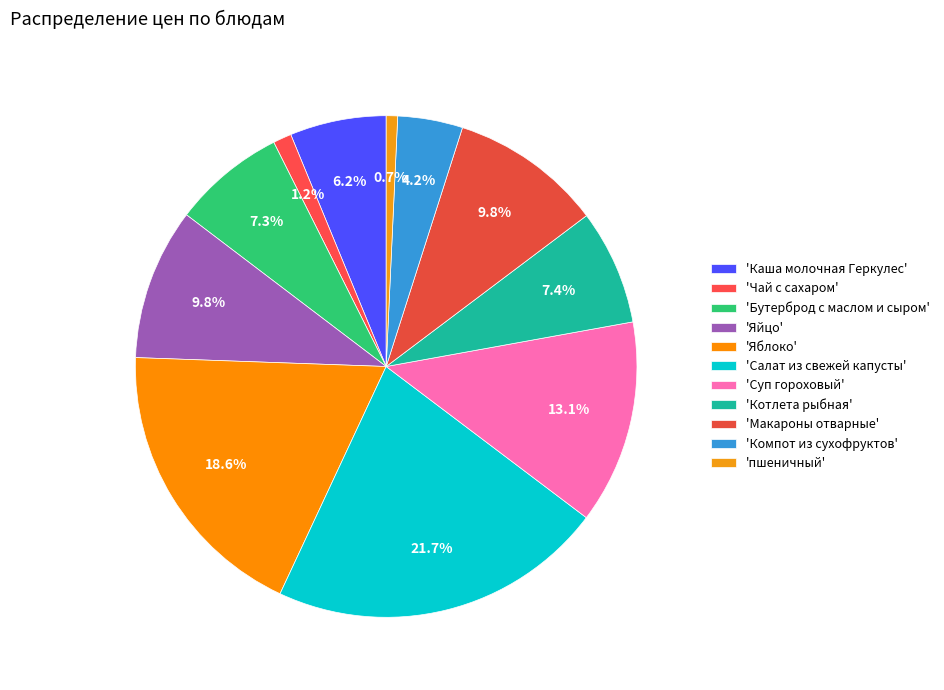

Which category has the biggest portion of the pie?

Салат из свежей капусты